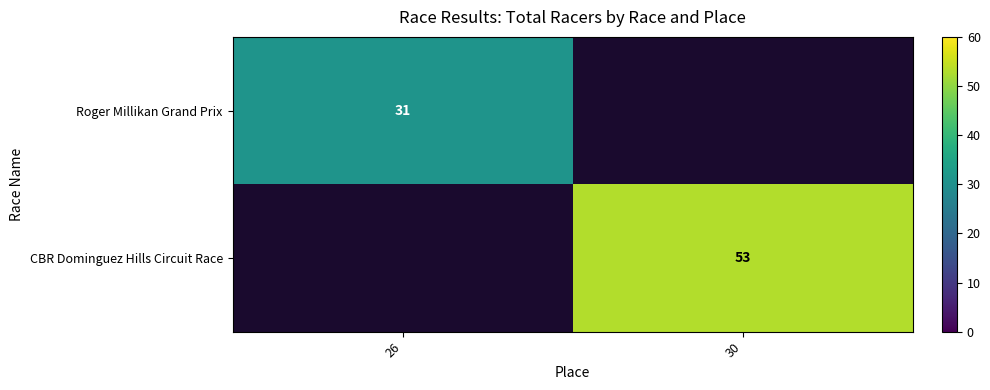

Is the value of CBR Dominguez Hills Circuit Race at 30 greater than the value of Roger Millikan Grand Prix at 26?

Yes